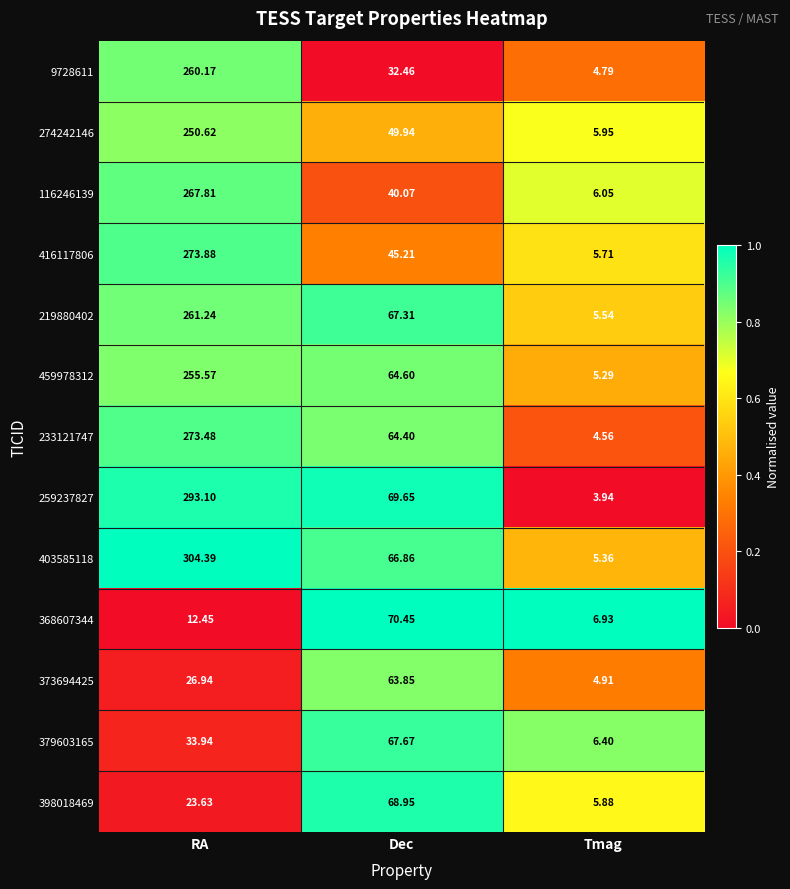

List the labels in order of 459978312 value, smallest first.

Tmag, Dec, RA